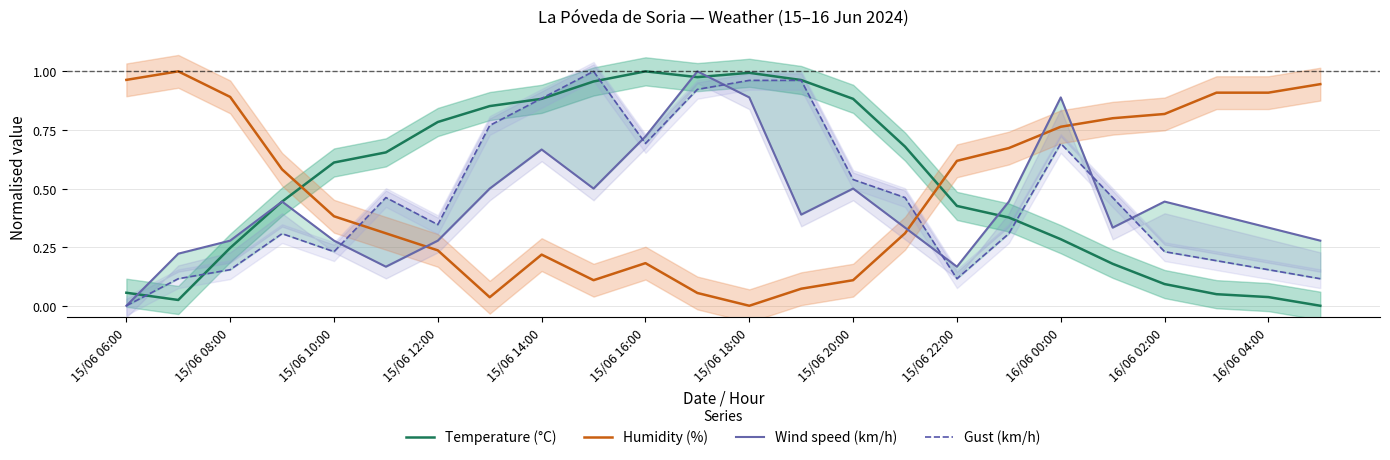

What is the value of the Gust (km/h) point at the 12th from the left?

0.9